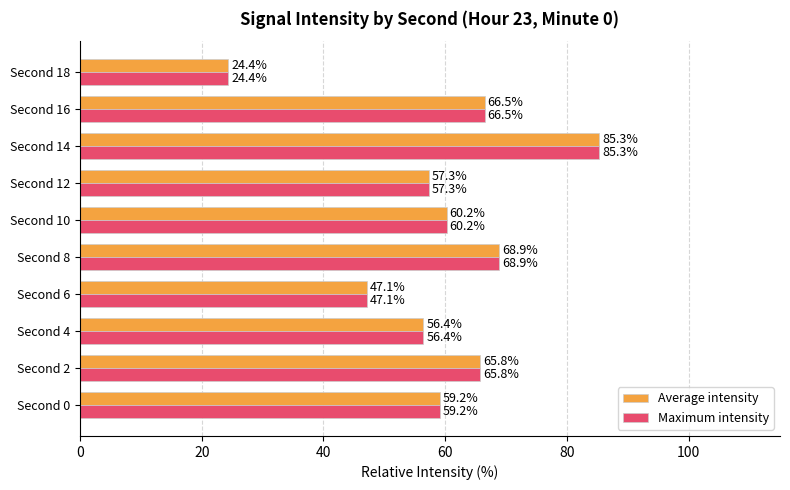

Is the value of Average intensity at Second 16 greater than the value of Maximum intensity at Second 0?

Yes